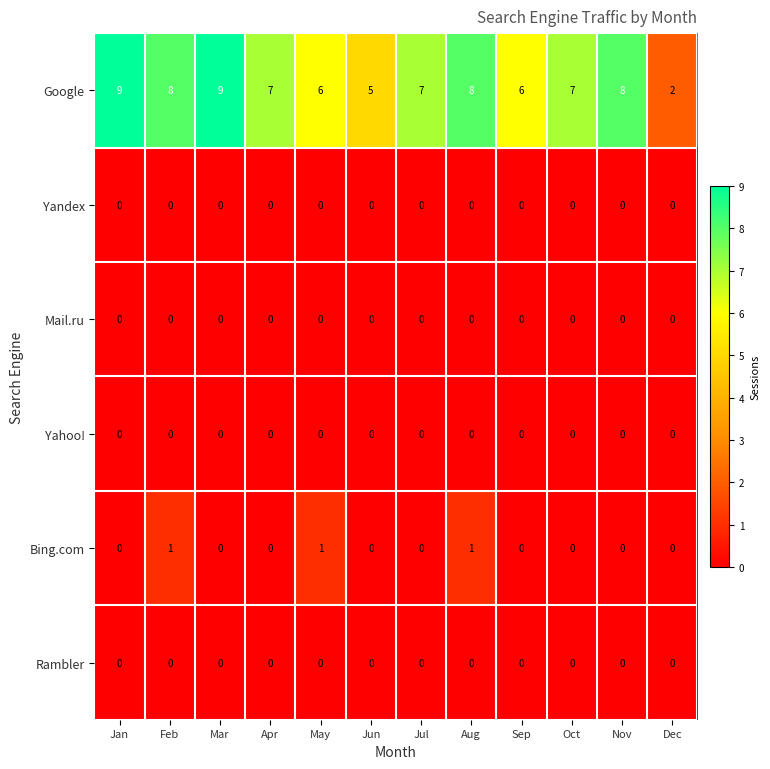

Which series has the largest total across all categories?

Google